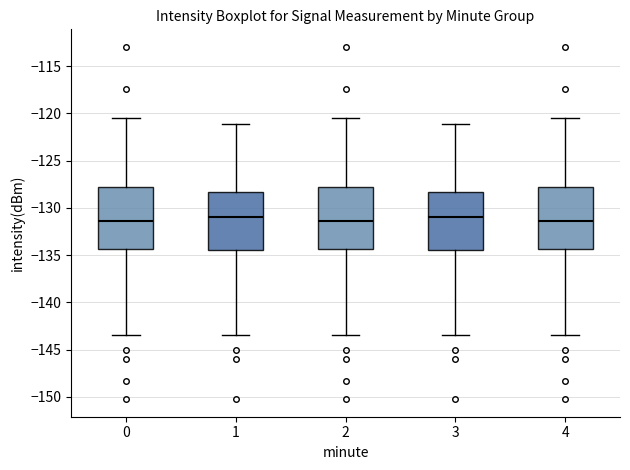

Reading left to right, read every box against the y-axis: the position of its median line, the range the box covers, and the ends of its whiskers. The values are not printed on the chart, so give them approximately, as read against the axis.

0: median -131.5, box -134.5 to -128.0, whiskers -143.5 to -120.5
1: median -131.0, box -134.5 to -128.5, whiskers -143.5 to -121.0
2: median -131.5, box -134.5 to -128.0, whiskers -143.5 to -120.5
3: median -131.0, box -134.5 to -128.5, whiskers -143.5 to -121.0
4: median -131.5, box -134.5 to -128.0, whiskers -143.5 to -120.5